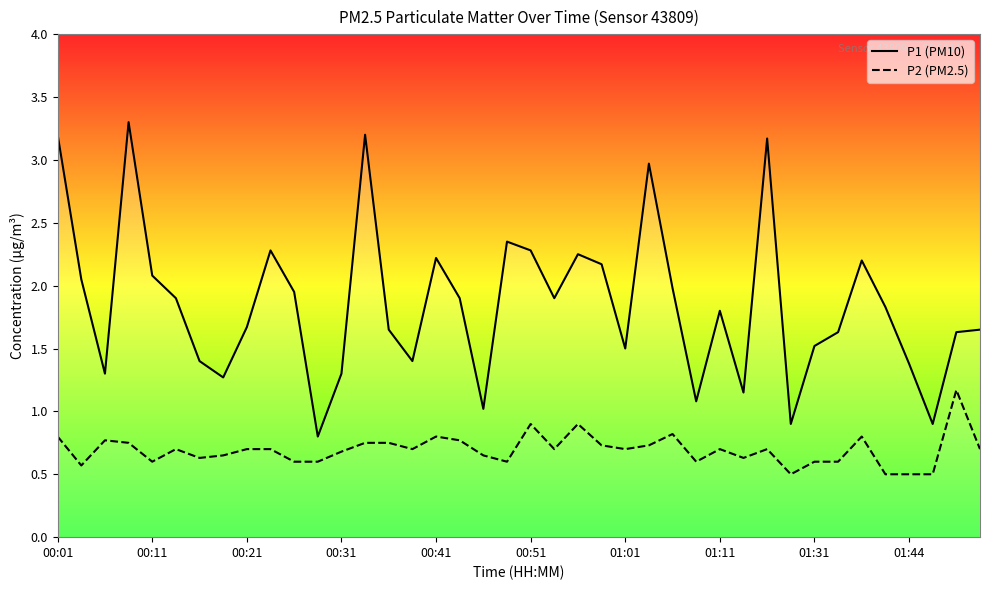

Reading left to right, extract all data points from this chart.

P1: 3.2	2.0	1.3	3.3	2.1	1.9	1.4	1.3	1.7	2.3	1.9	0.8	1.3	3.2	1.6	1.4	2.2	1.9	1.0	2.4	2.3	1.9	2.2	2.2	1.5	3.0	2.0	1.1	1.8	1.1	3.2	0.9	1.5	1.6	2.2	1.8	1.4	0.9	1.6	1.6
P2: 0.8	0.6	0.8	0.8	0.6	0.7	0.6	0.7	0.7	0.7	0.6	0.6	0.7	0.8	0.8	0.7	0.8	0.8	0.7	0.6	0.9	0.7	0.9	0.7	0.7	0.7	0.8	0.6	0.7	0.6	0.7	0.5	0.6	0.6	0.8	0.5	0.5	0.5	1.2	0.7